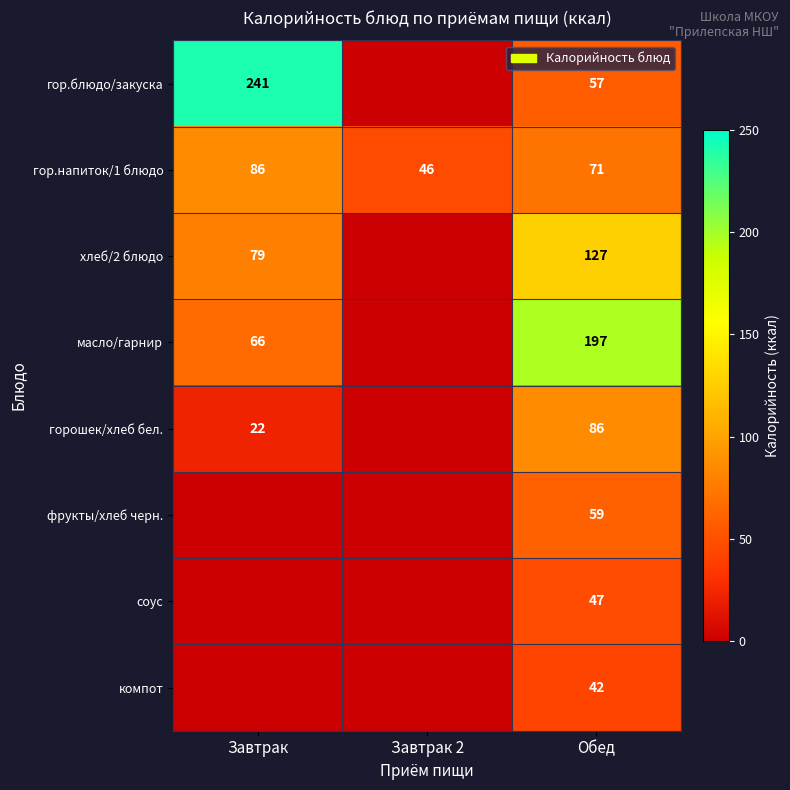

At which label is гор.напиток/1 блюдо closest to 66?

Обед